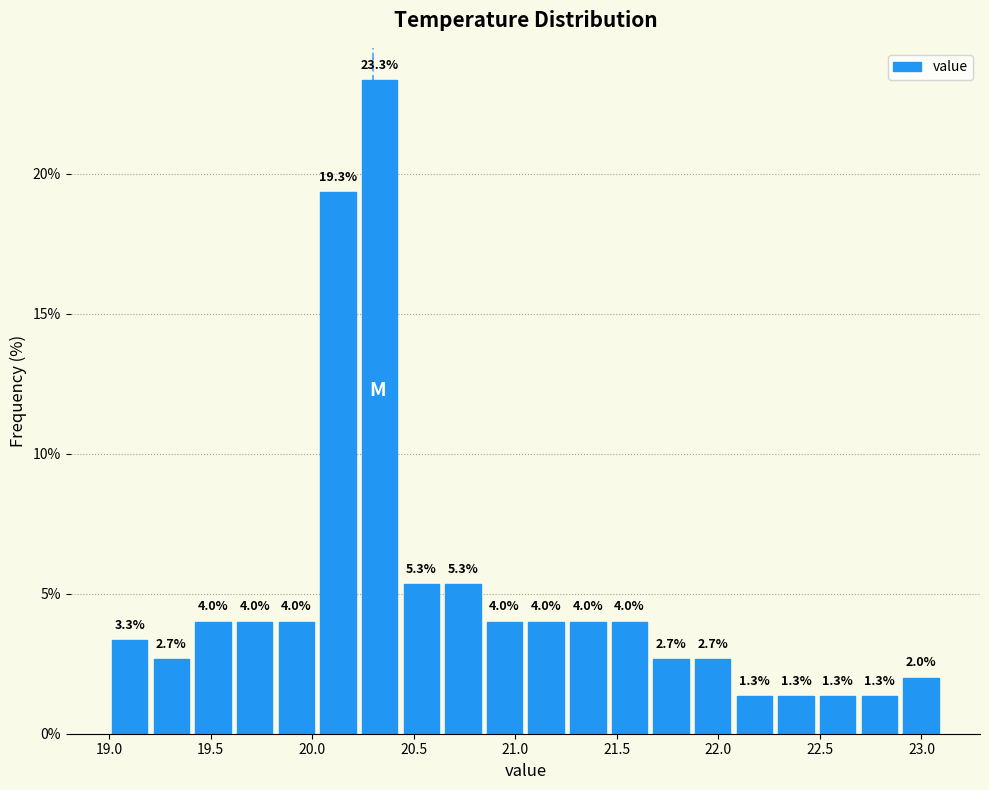

Which range on the x-axis has the tallest bar?

20.230 to 20.435